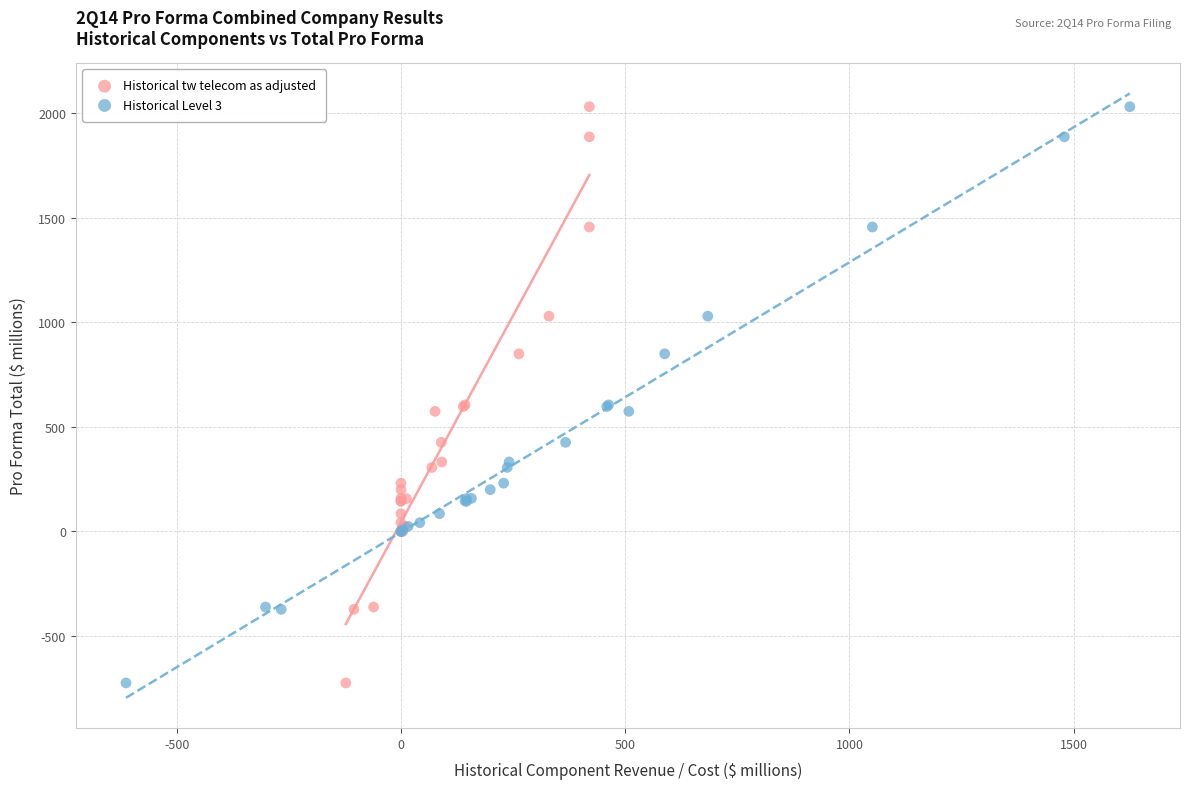

What are all the series names shown in the legend?

Historical tw telecom as adjusted, Historical Level 3